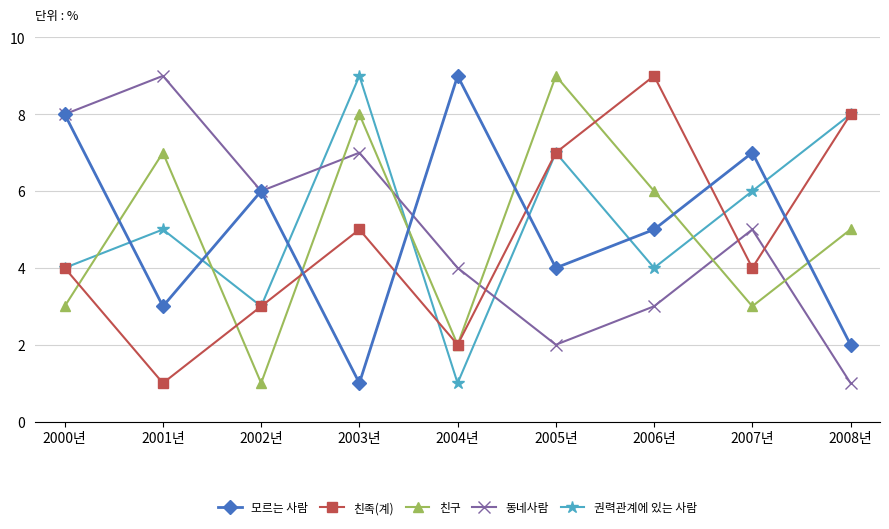

Which series ends up on top after the final intersection of 친족(계) and 친구?

친족(계)